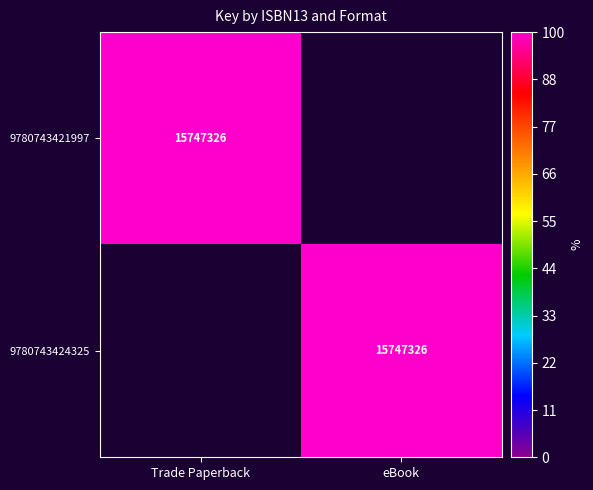

How many data points does each series have?

2